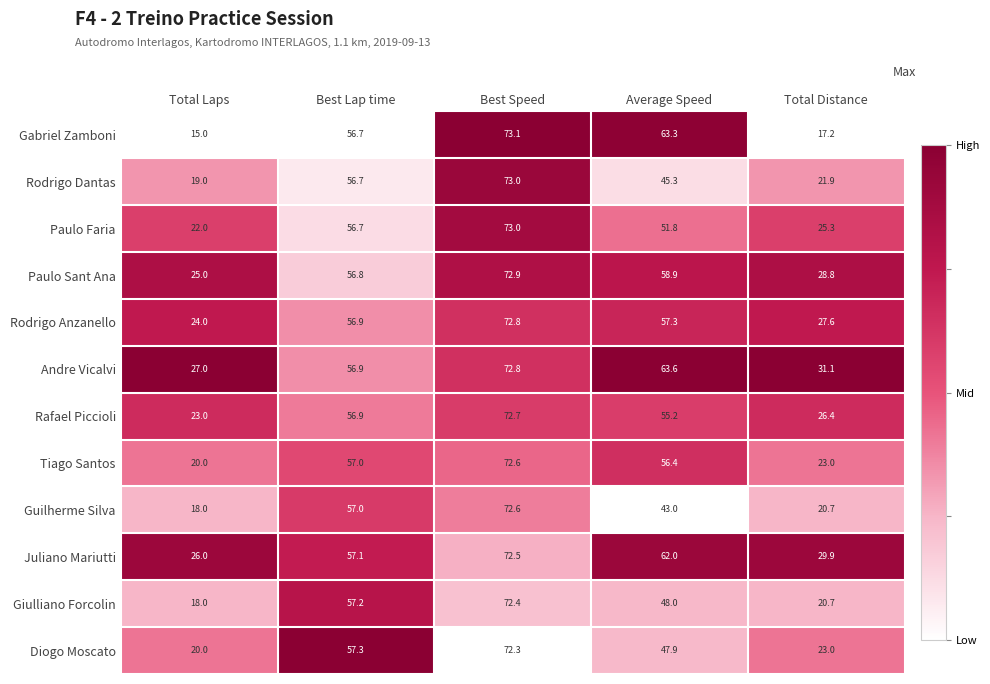

Between Best Speed and Average Speed, which series saw the biggest shift?

Guilherme Silva